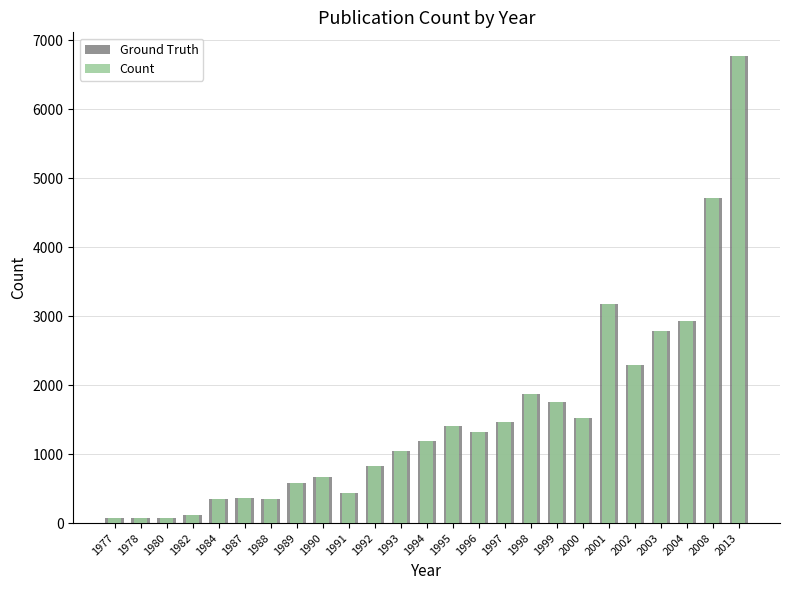

Read the Ground Truth value at 1993.

1045